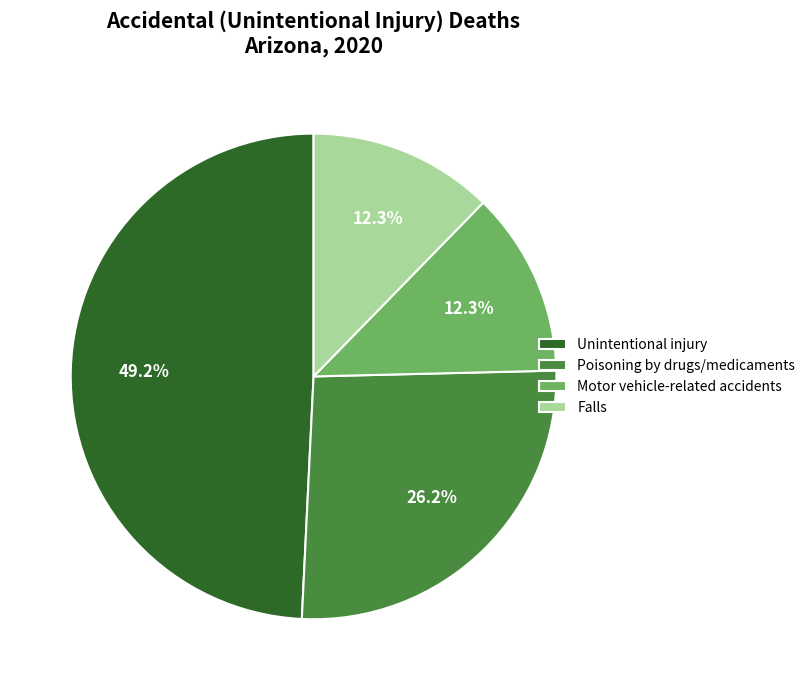

Is there a majority slice in this chart?

No